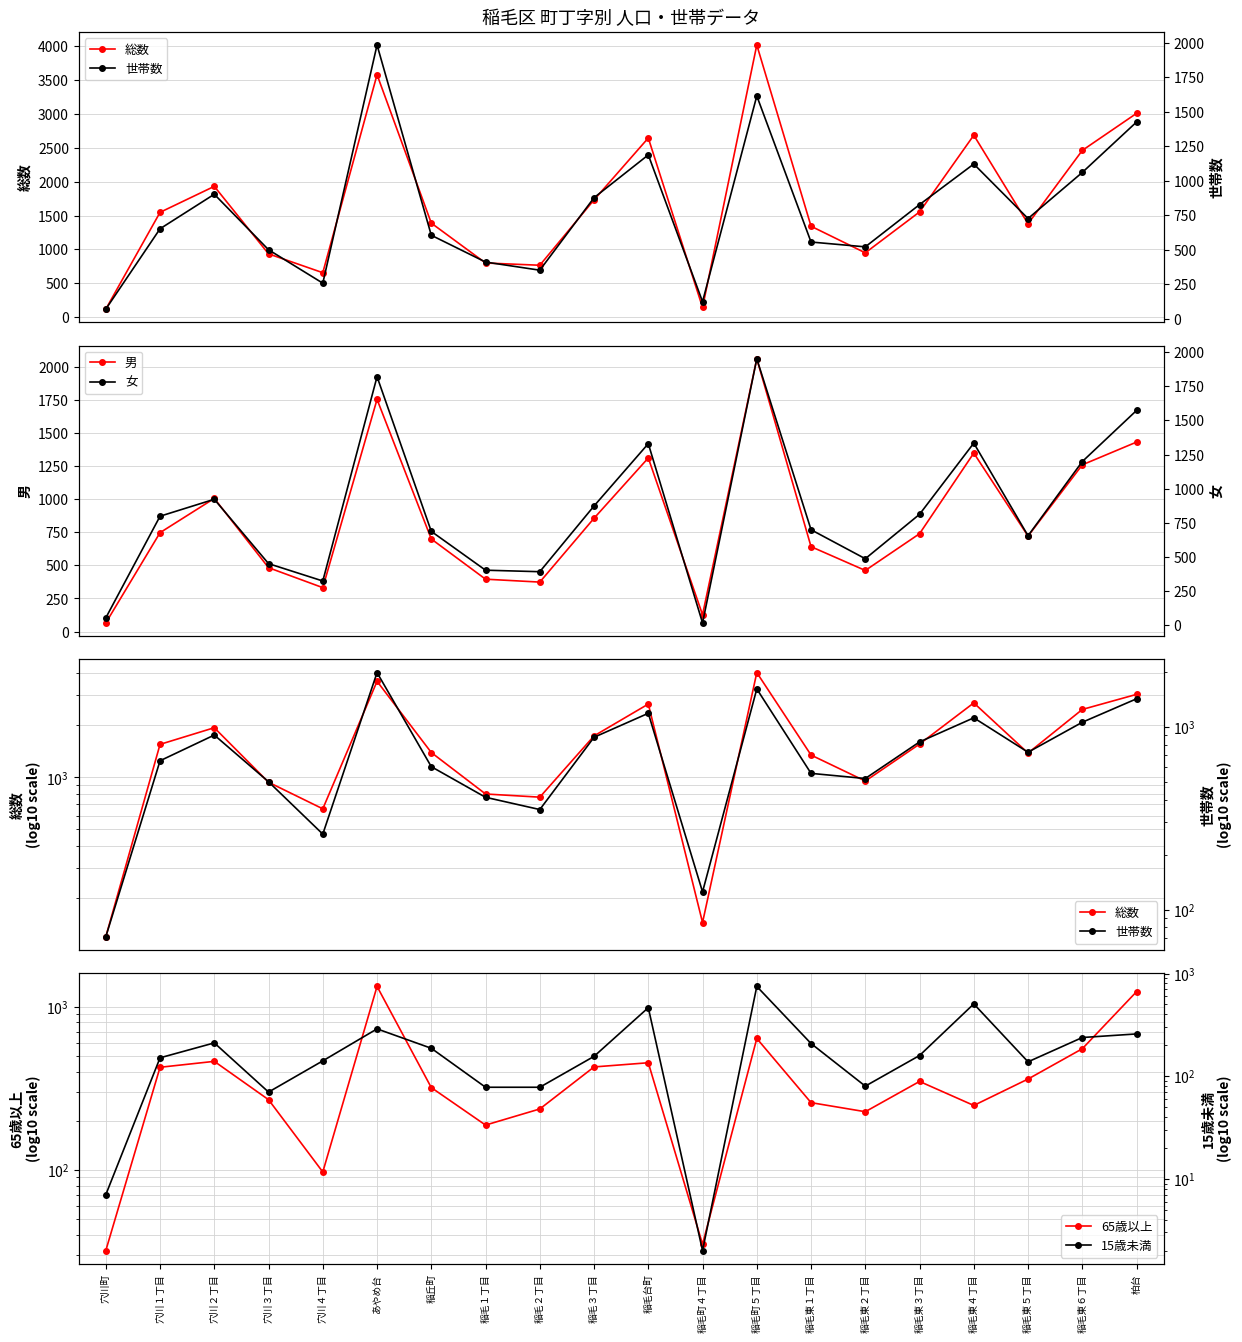

In 世帯数, how many points are lower than both neighbors (excluding endpoints)?

5